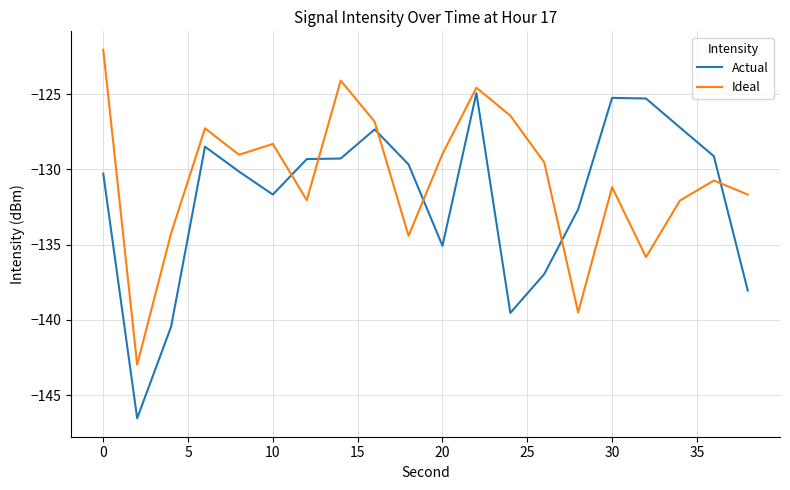

How many times do Ideal and Actual cross each other?

6